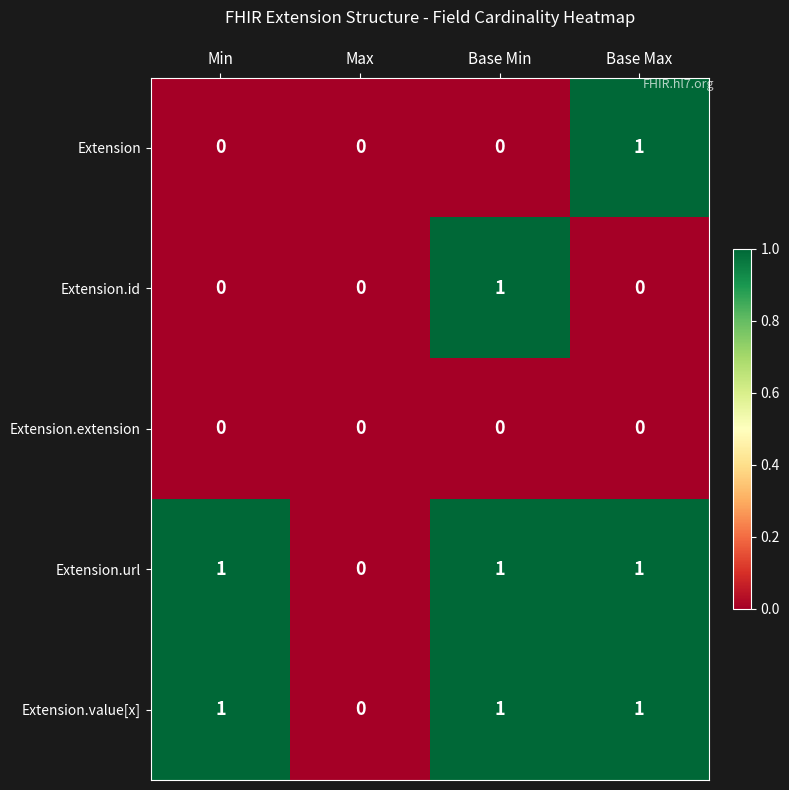

True or false: Extension.url has a value of 0 at Max.

True